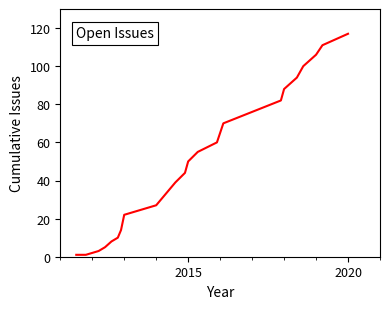

What is the difference between the maximum and minimum values?

116